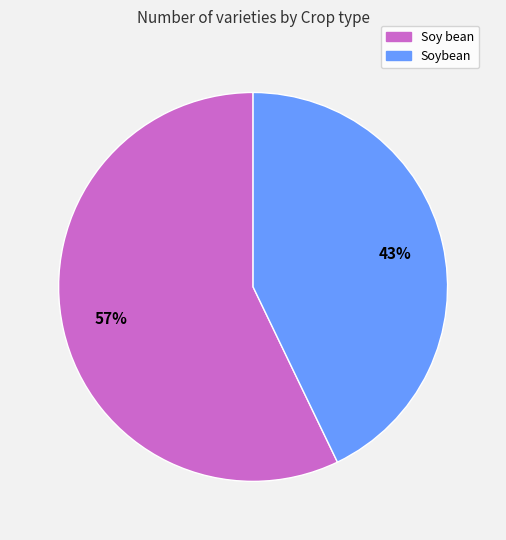

Approximately how many times larger is the value at Soy bean compared to Soybean?

1.3